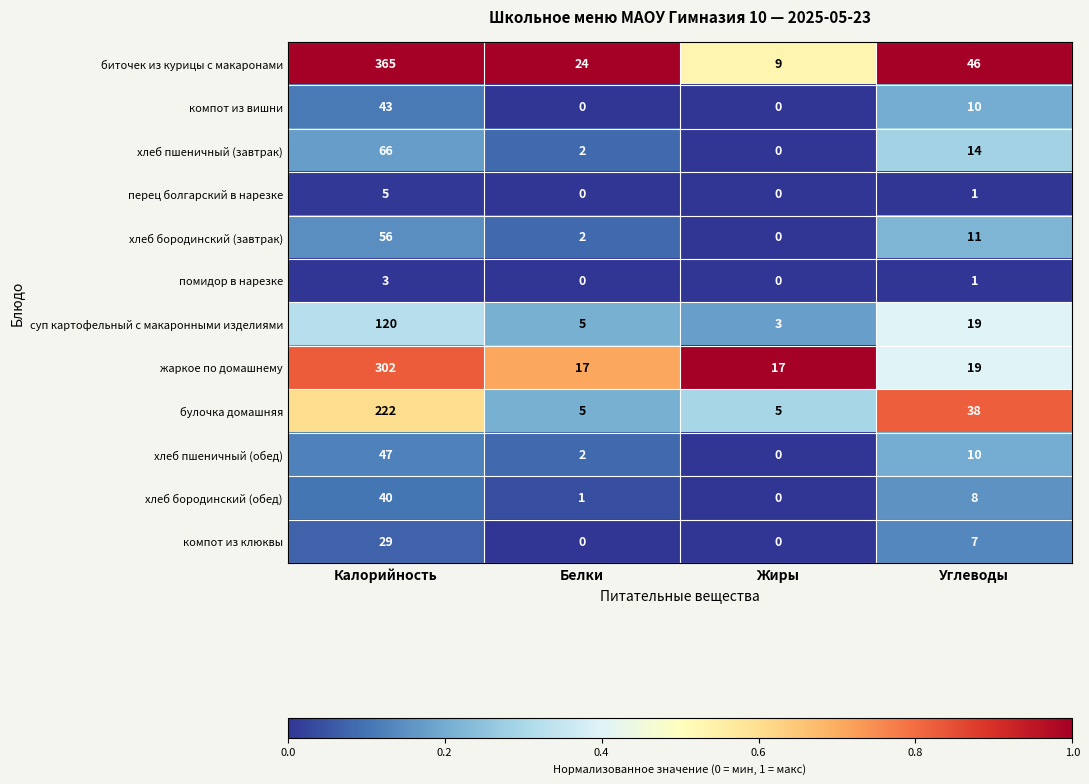

True or false: булочка домашняя has a value of 5 at Жиры.

True